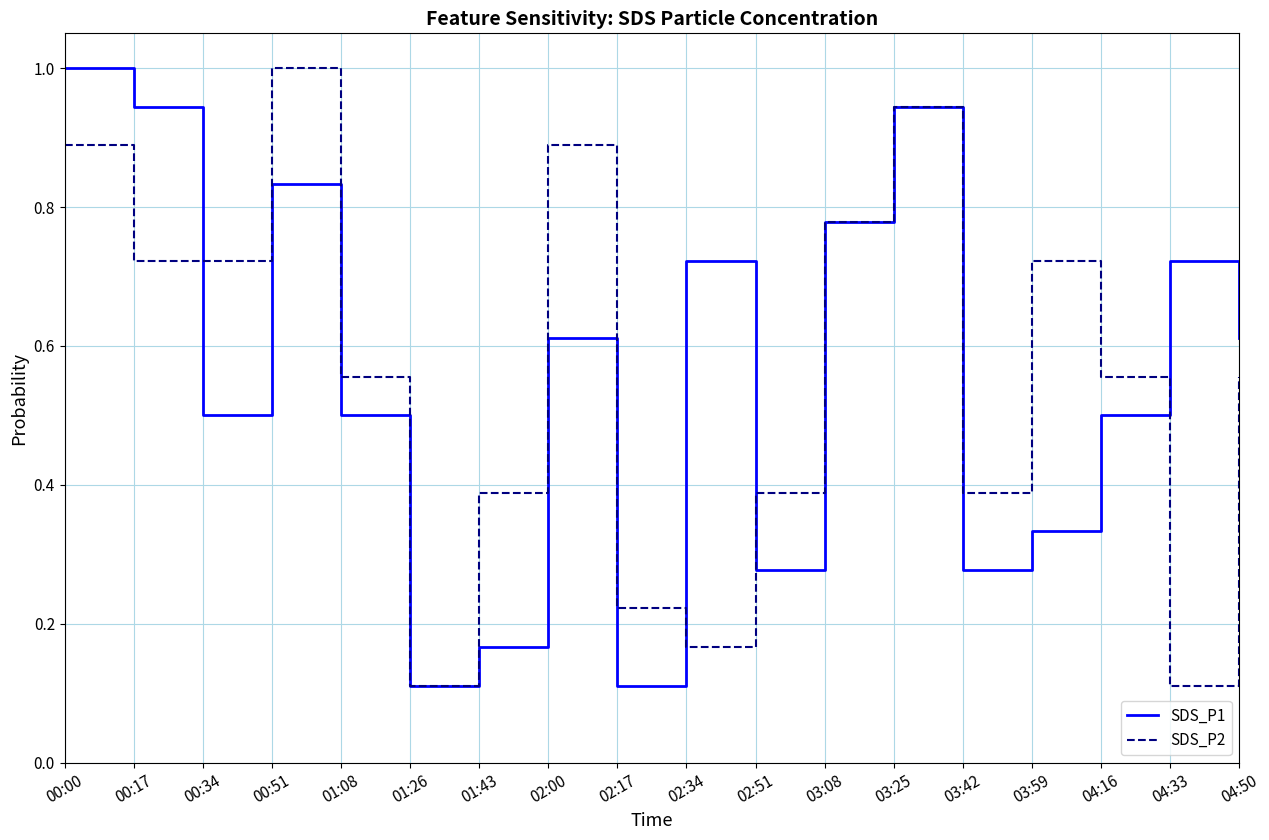

What position from the right is 03:08?

7